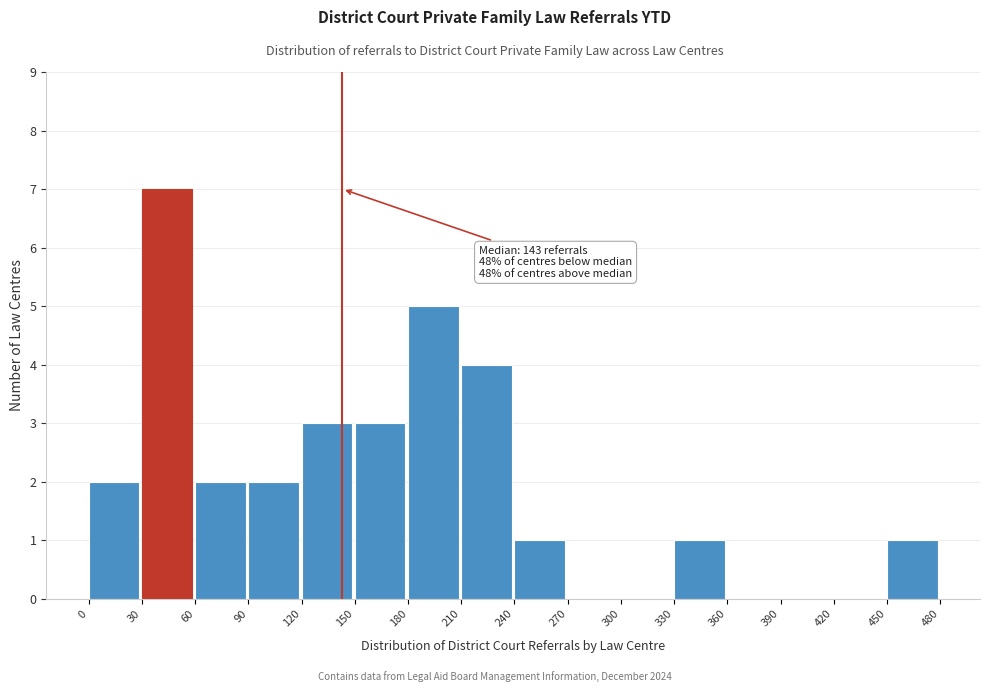

Over which range of the x-axis is the bar tallest?

30 to 60